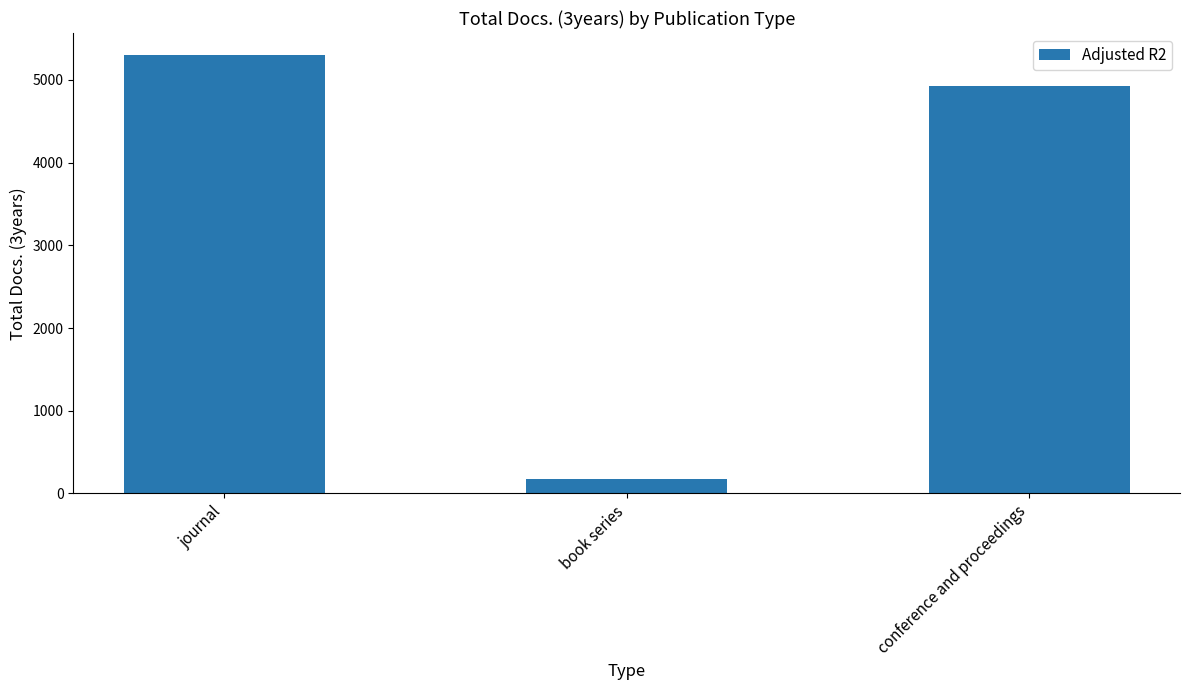

How many values are below 4928?

1